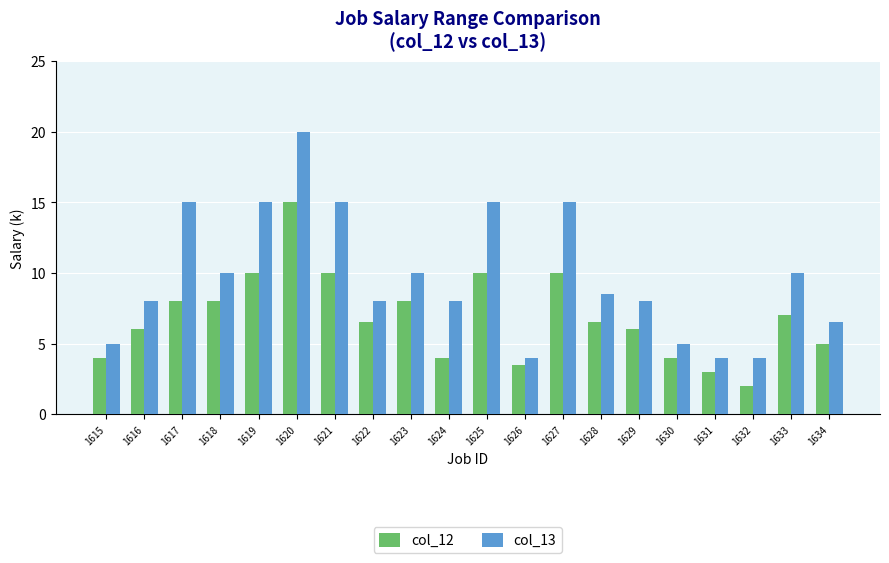

What are all the series names shown in the legend?

col_12, col_13